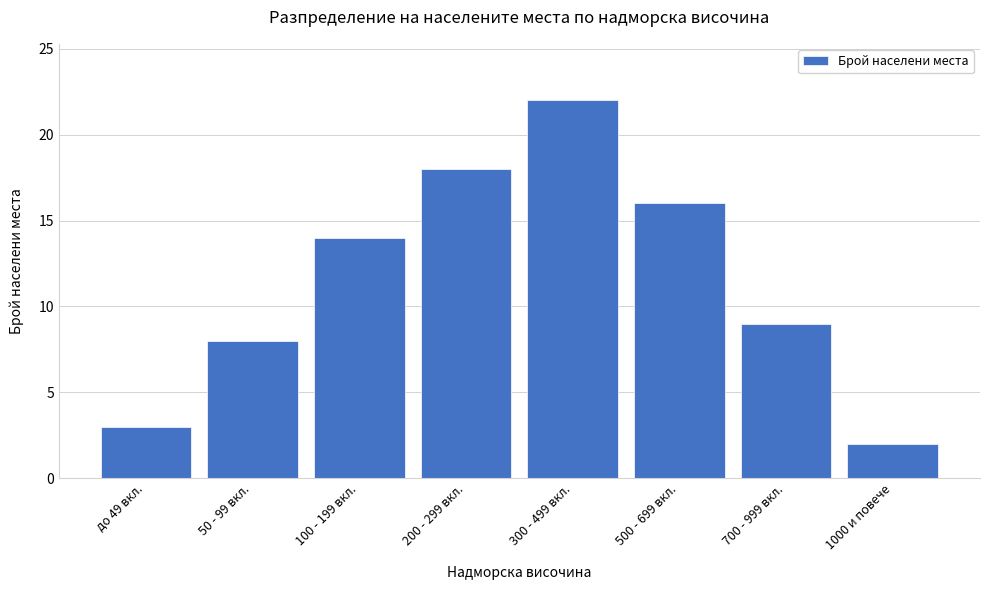

Reading left to right, extract all data points from this chart.

3	8	14	18	22	16	9	2